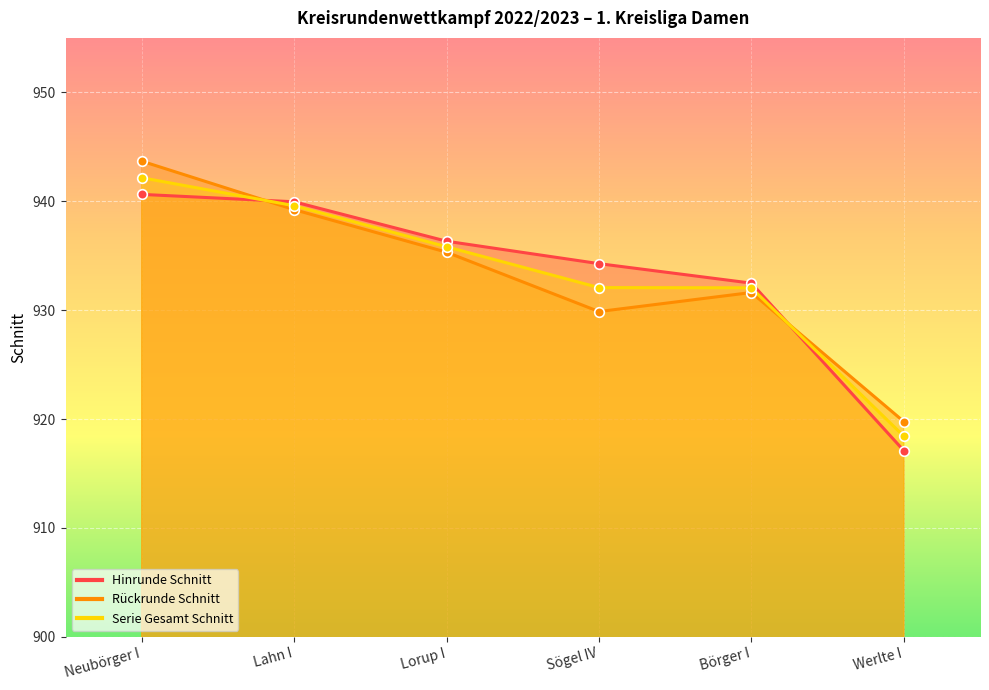

Which series has the largest total across all categories?

Hinrunde Schnitt